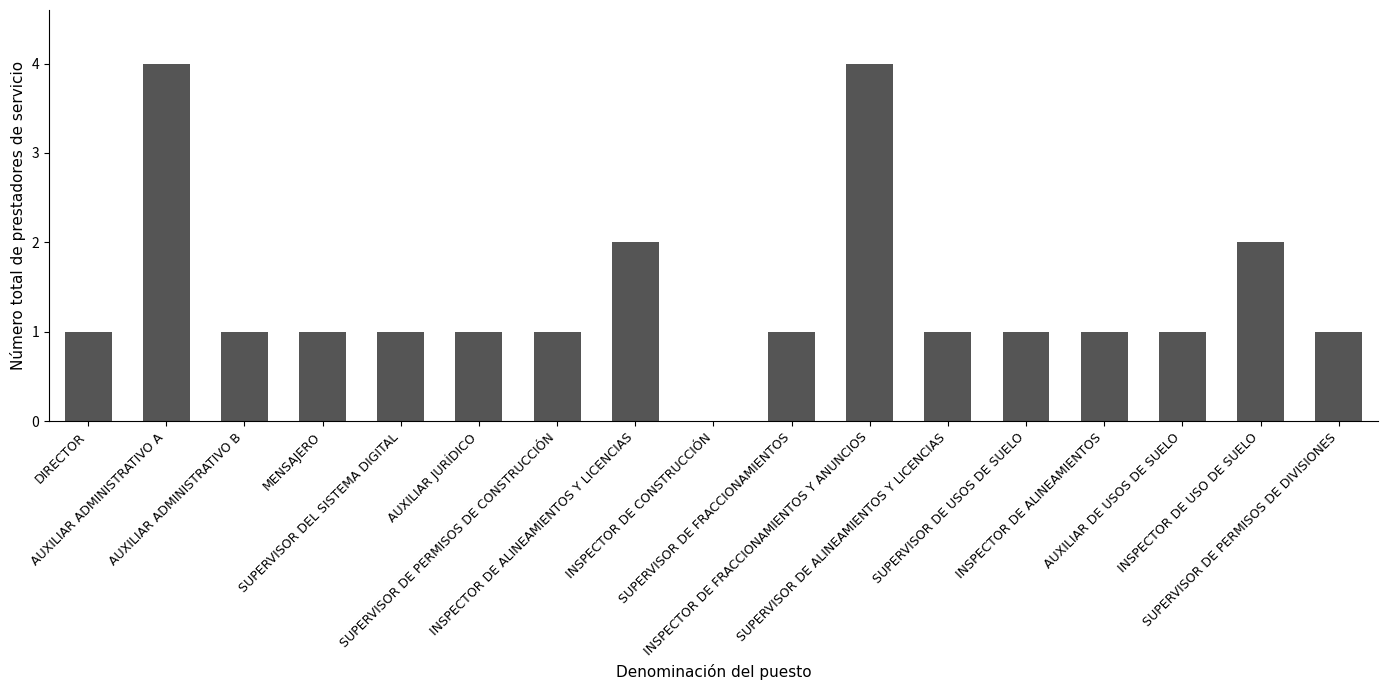

What is the sum of all values?

24